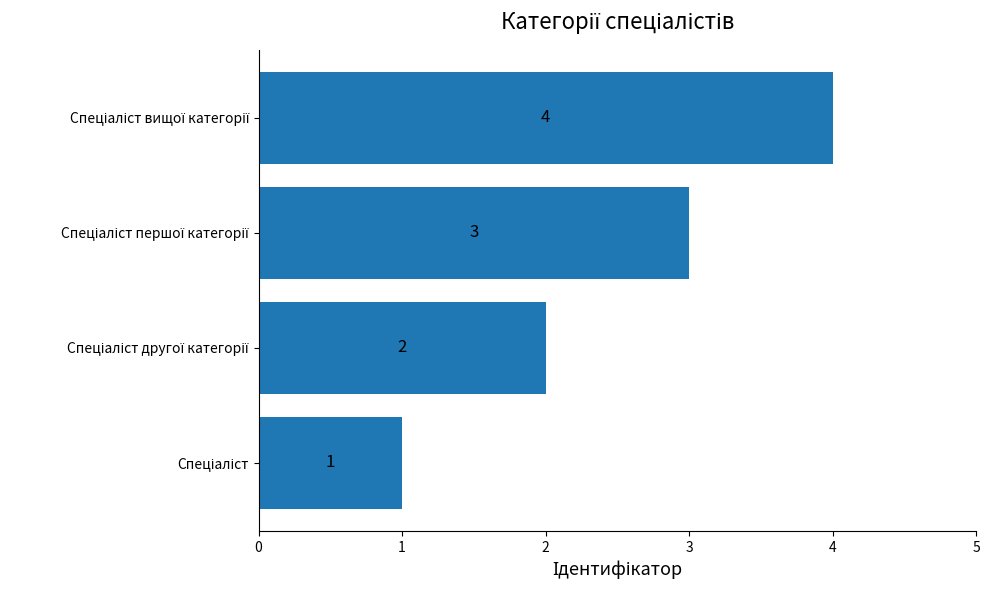

How many values are below 3?

2